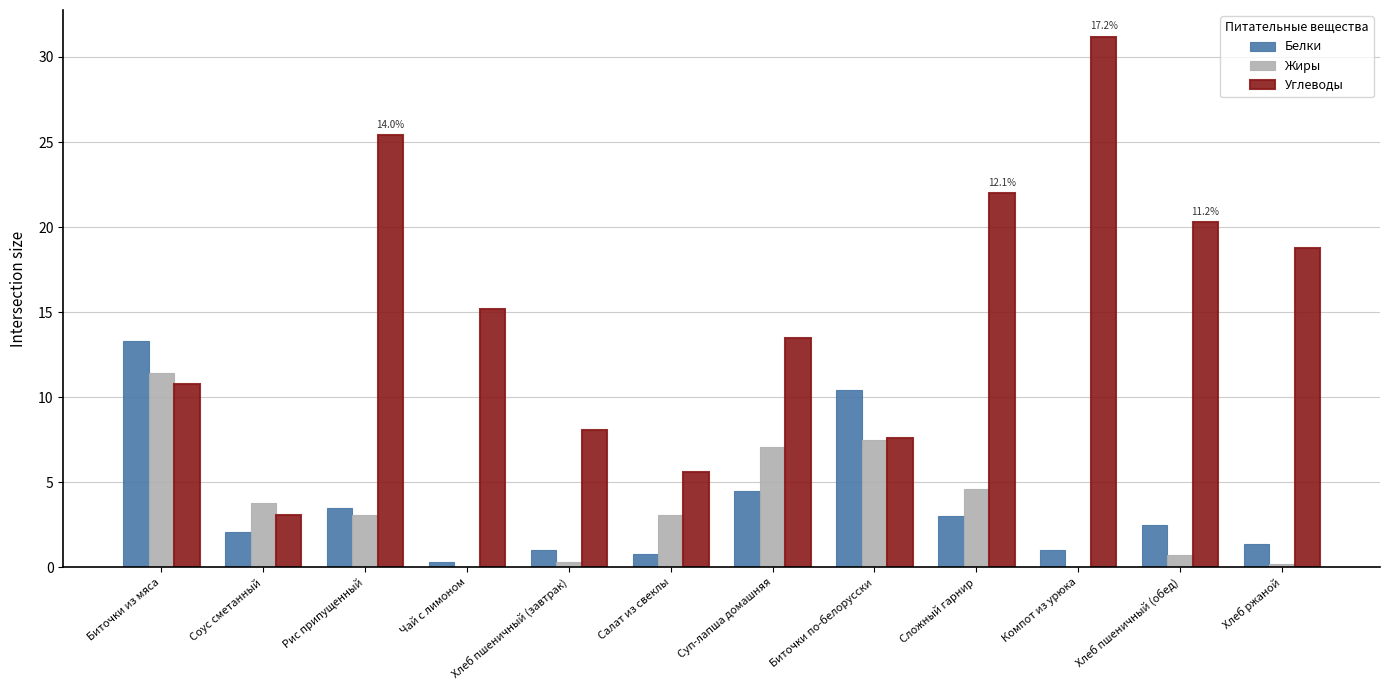

What is the average value of the Белки series?

3.7